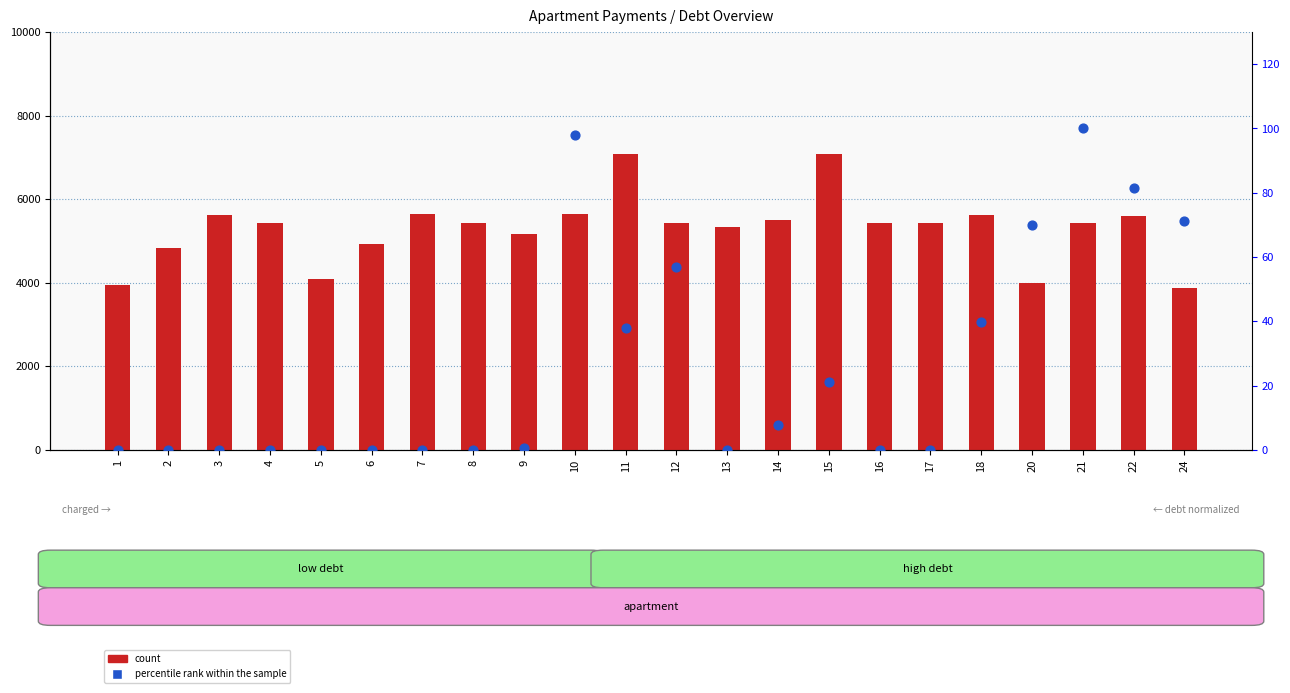

At which category is the sum across all series the highest?

11